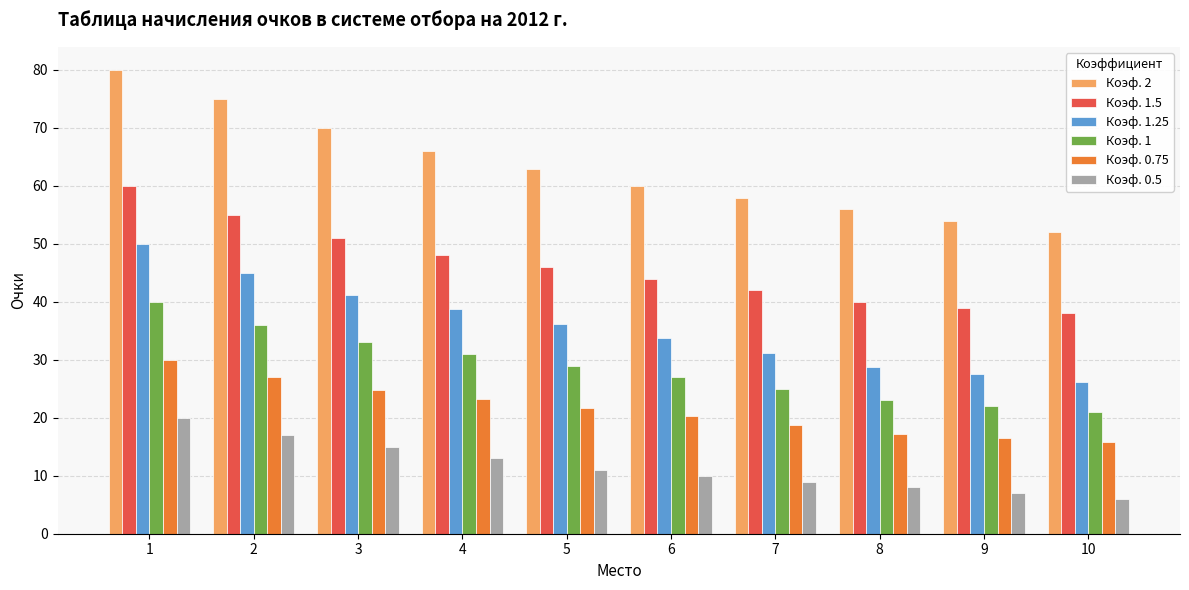

True or false: Коэф. 1.25 has a value of 49.4 at 6.

False